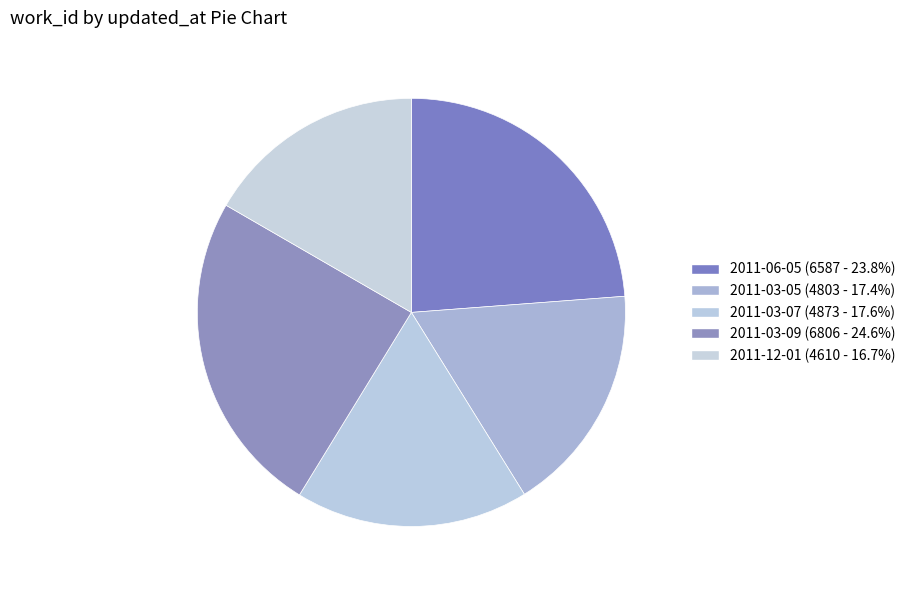

How many slices are in this pie chart?

5